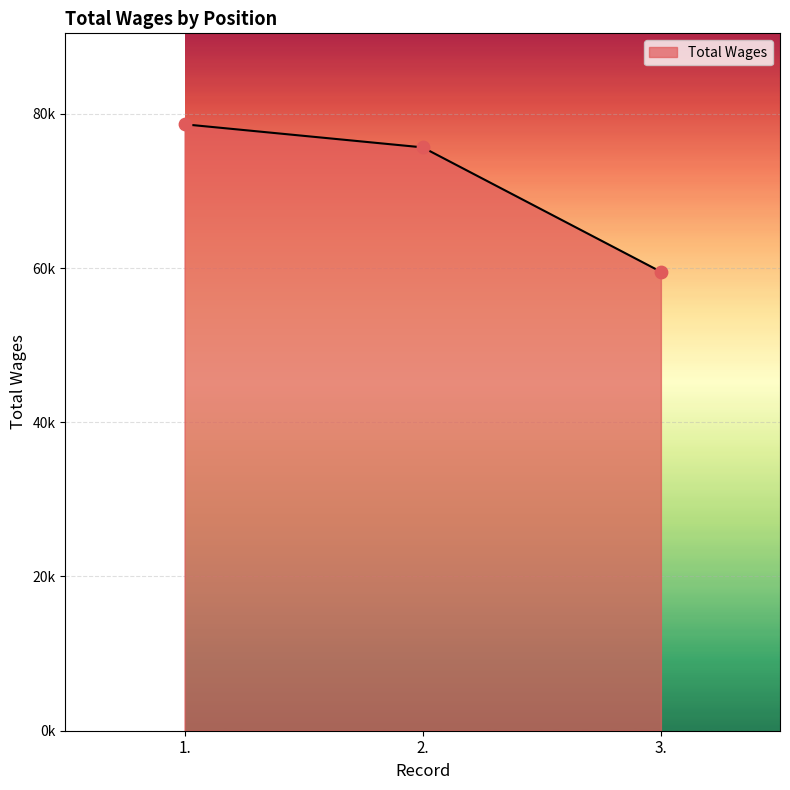

Between 3. and 2., which is larger?

2.